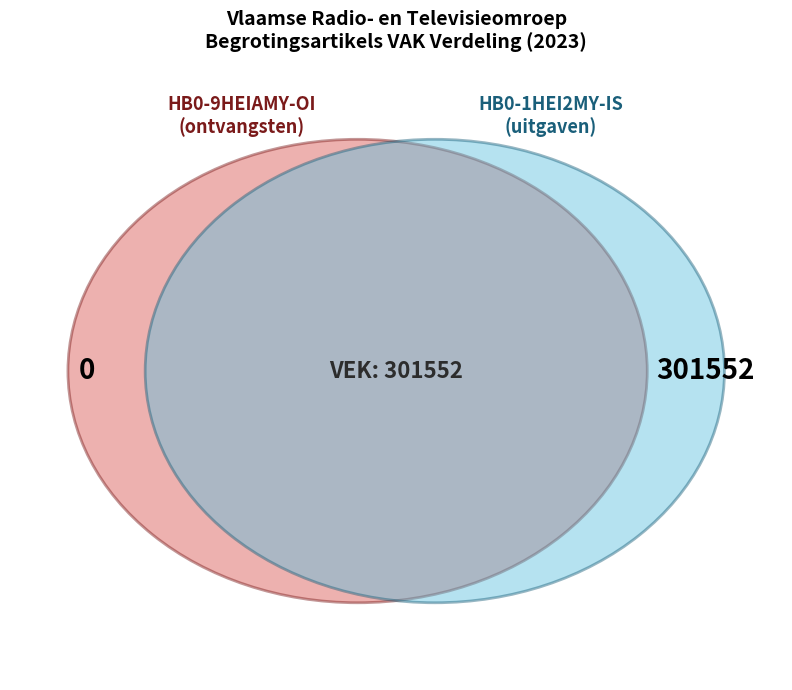

To the nearest percent, what is the combined percentage of HB0-1HEI2MY-IS and HB0-9HEIAMY-OI?

100%